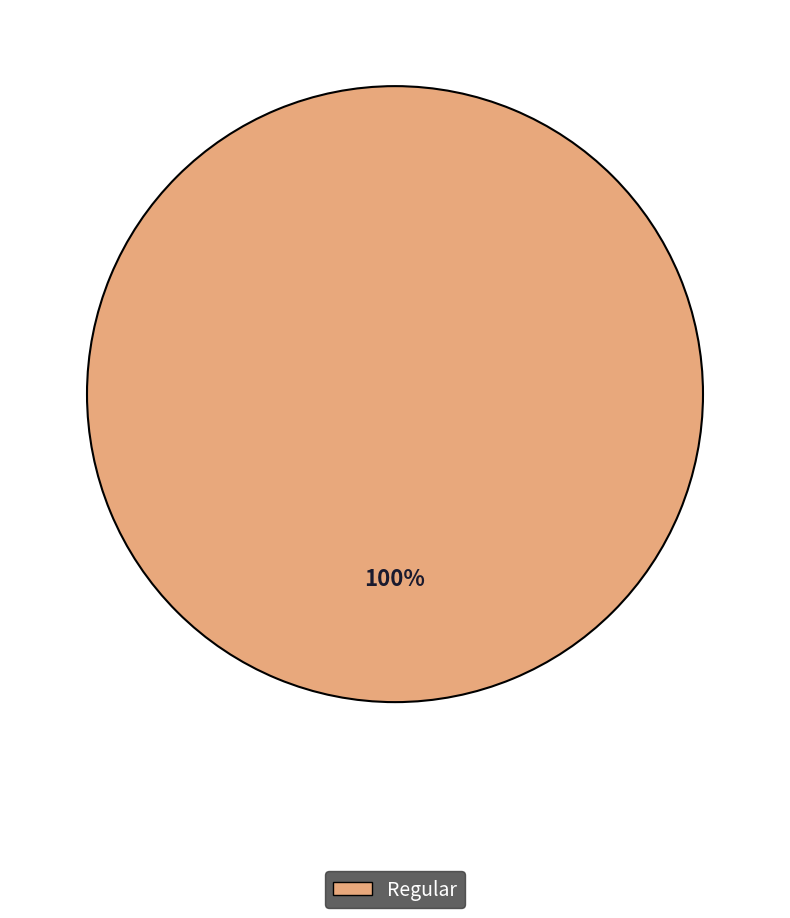

What percentage is the Regular slice, to the nearest percent?

100%